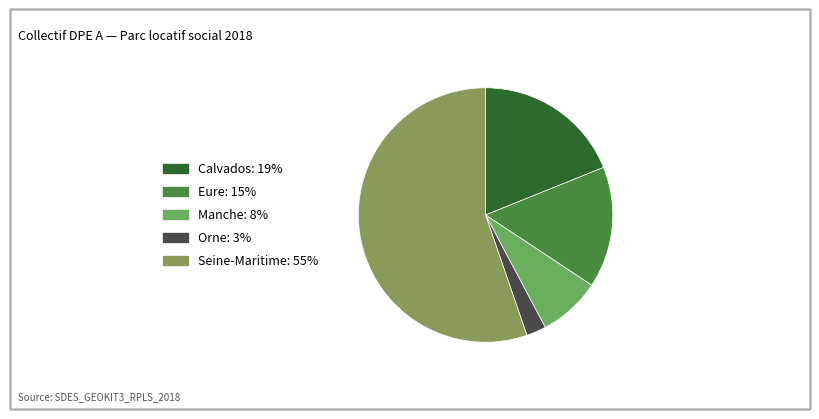

Rank the categories by value from highest to lowest.

Seine-Maritime, Calvados, Eure, Manche, Orne